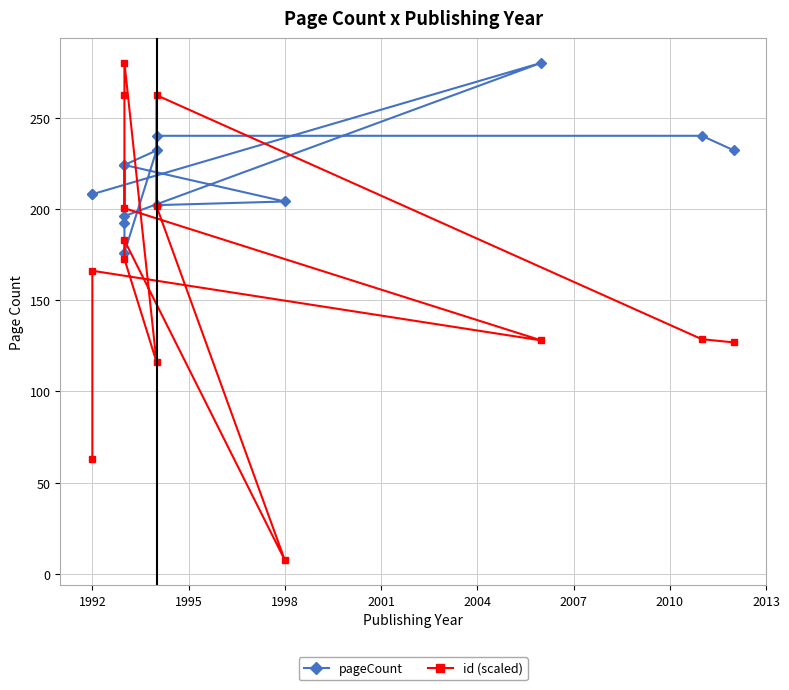

Between 1989 and 1998, which series saw the biggest shift?

id (scaled)